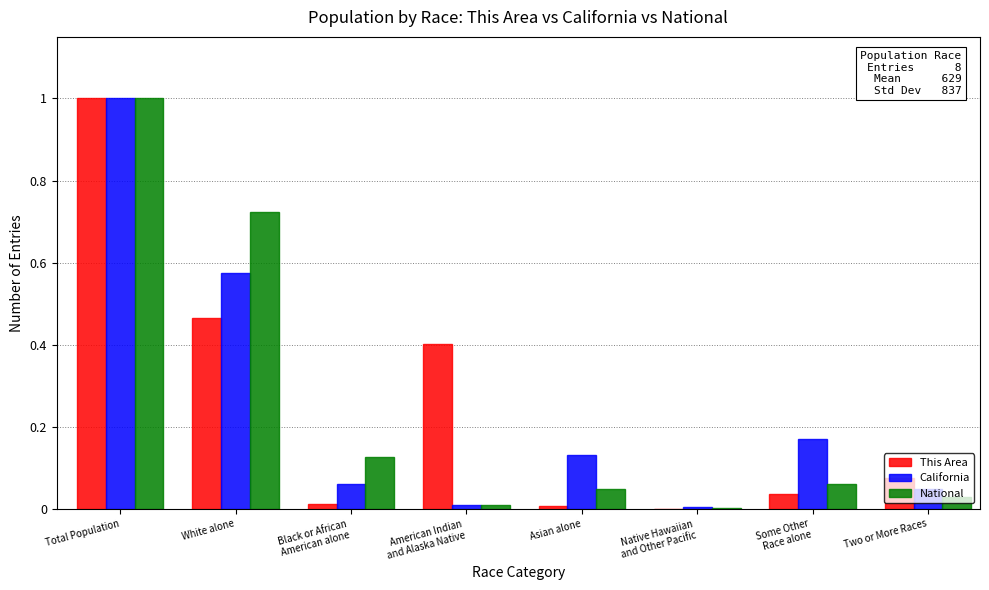

What is the sum of all California values?

2.0